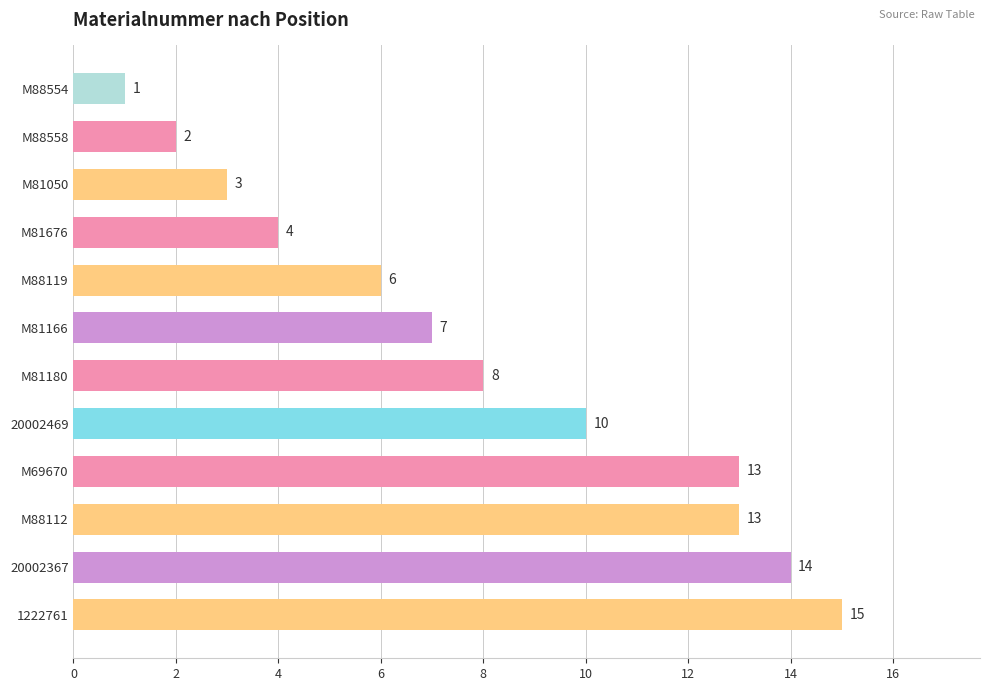

Read the value at M81050.

3